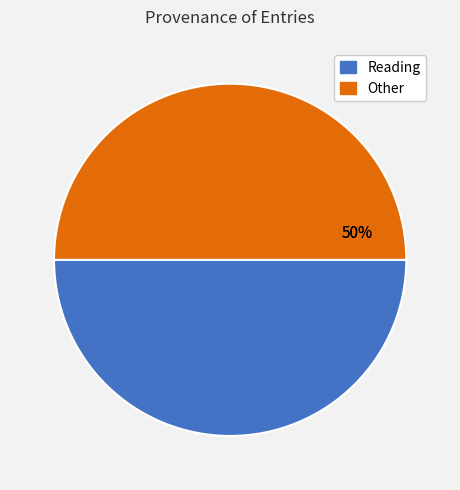

How many segments does this pie chart have?

2